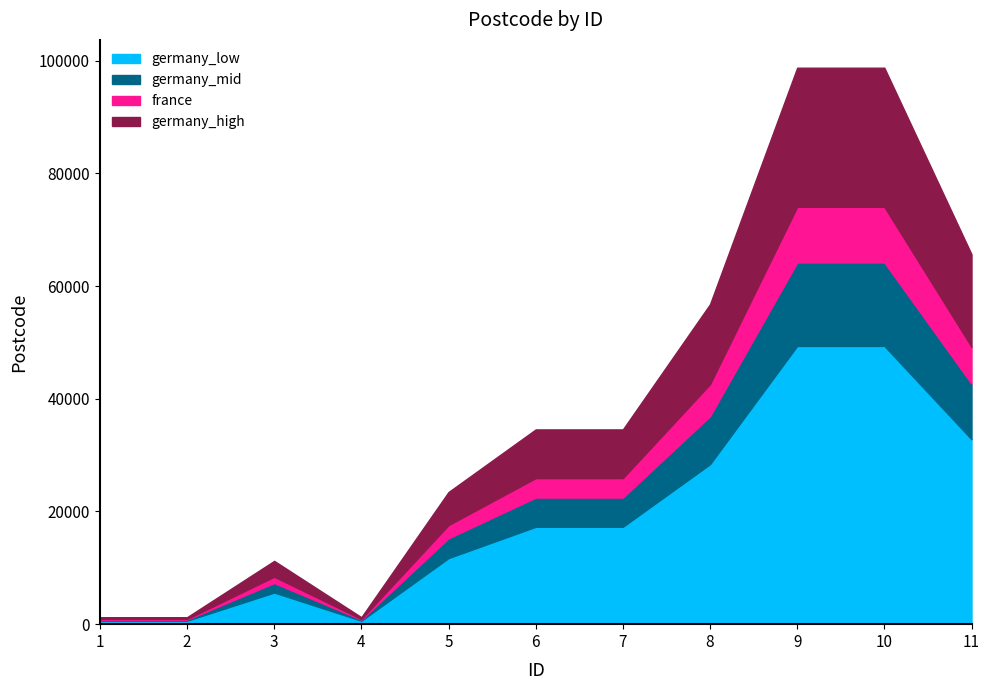

List the labels in order of value, largest first.

9, 10, 11, 8, 6, 7, 5, 3, 1, 2, 4